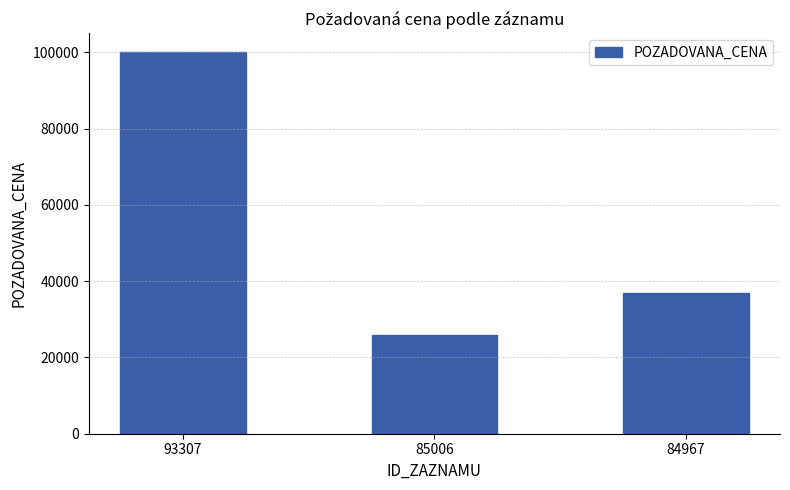

At which label is the value closest to 63000?

84967